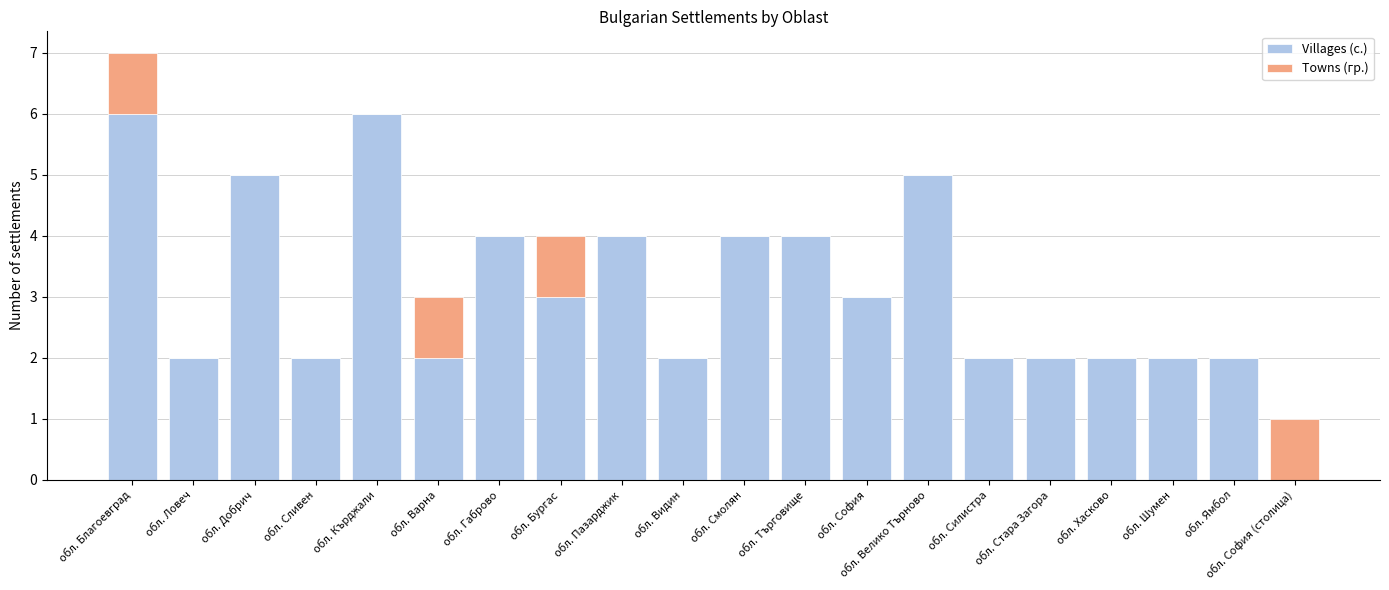

The Villages (с.) series shows 4 at обл. Търговище. True or false?

True